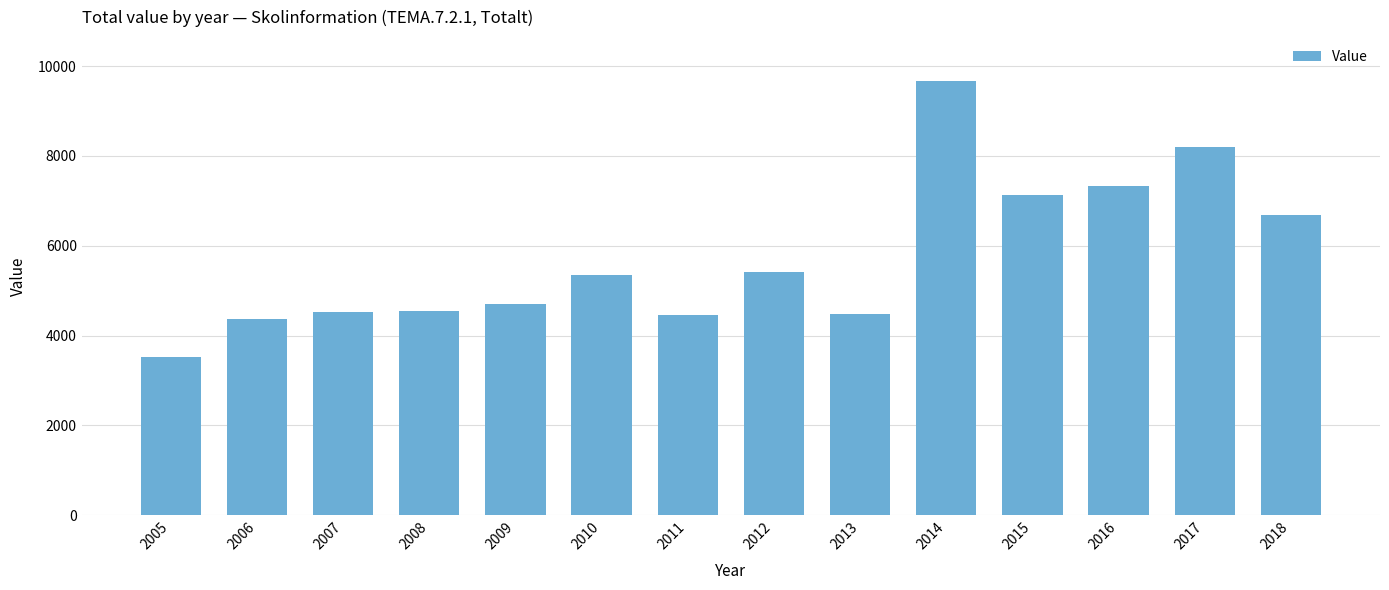

Which label corresponds to the largest value in the chart?

2014